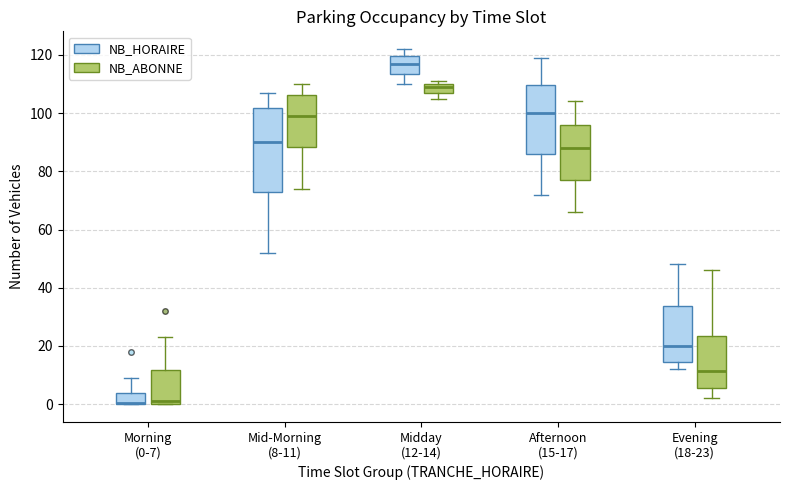

Where is the upper edge of the box for Afternoon (15-17) (NB_ABONNE) on the y-axis? The values are not printed on the chart, so give them approximately, as read against the axis.

96